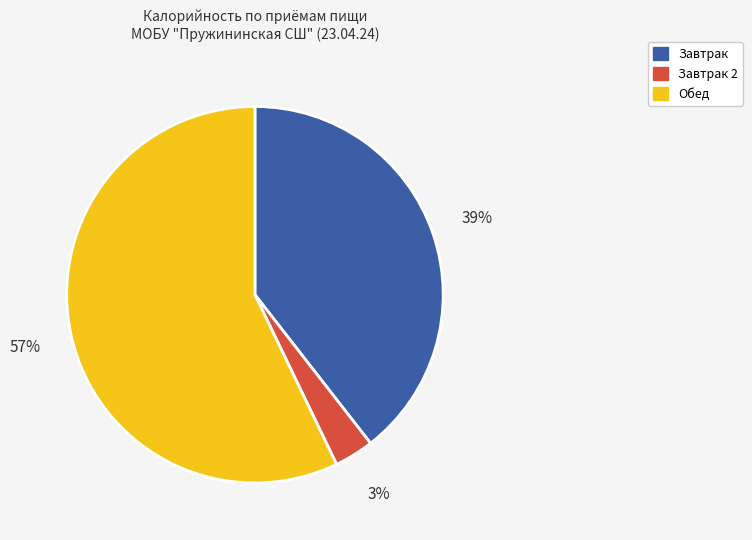

Does any single category account for the majority?

Yes